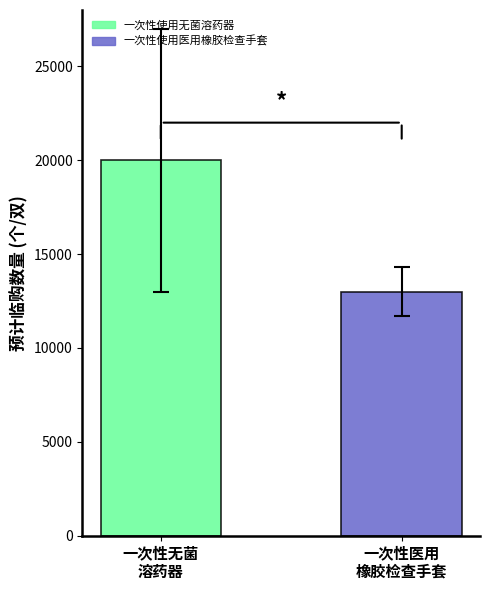

List the series in order of their overall mean, lowest first.

一次性使用医用橡胶检查手套, 一次性使用无菌溶药器